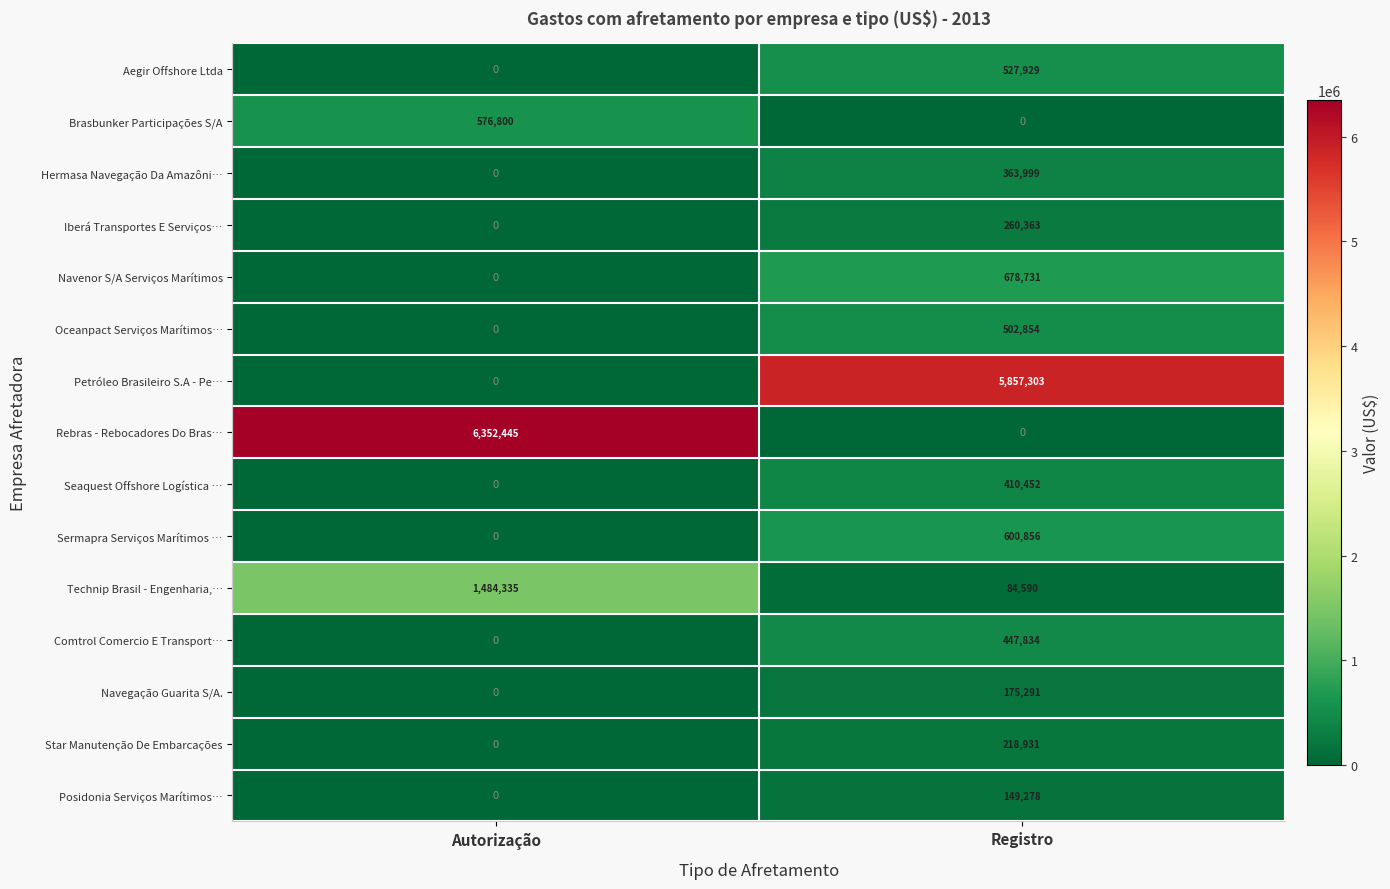

The value of Posidonia Serviços Marítimos… at Registro is 149278. True or false?

True